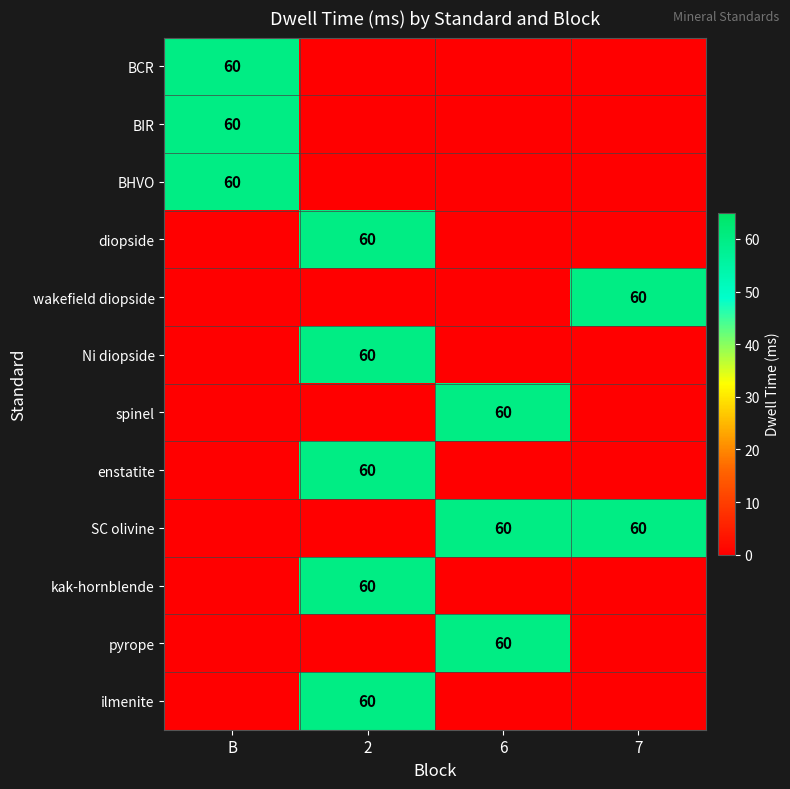

True or false: enstatite has a value of 94 at 2.

False